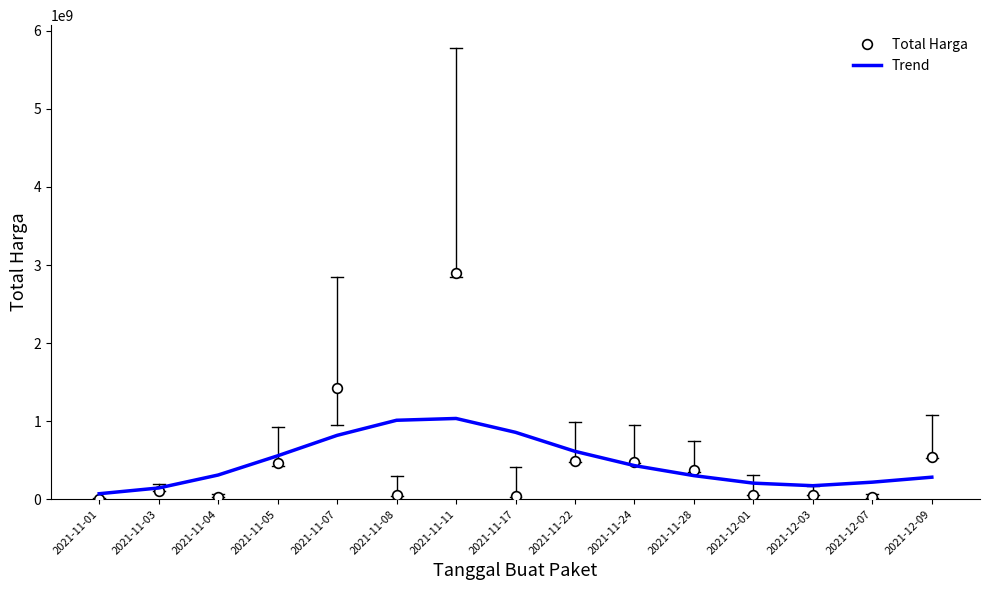

What is the average value of the Trend series?

467957400